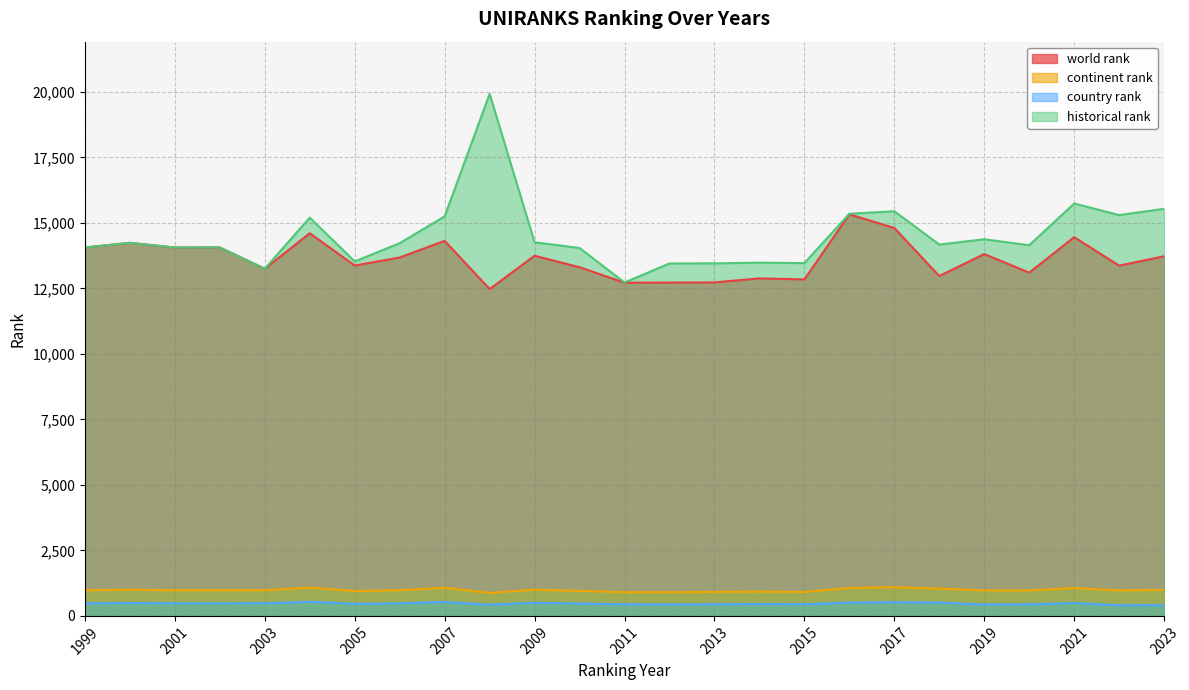

Where does the continent rank series first go above 978?

2000